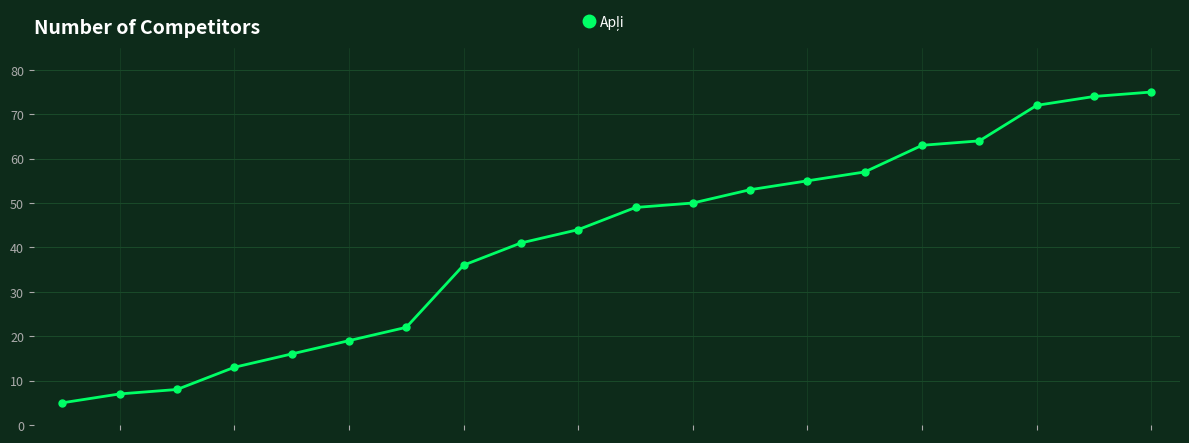

What is the minimum value shown in the chart?

5